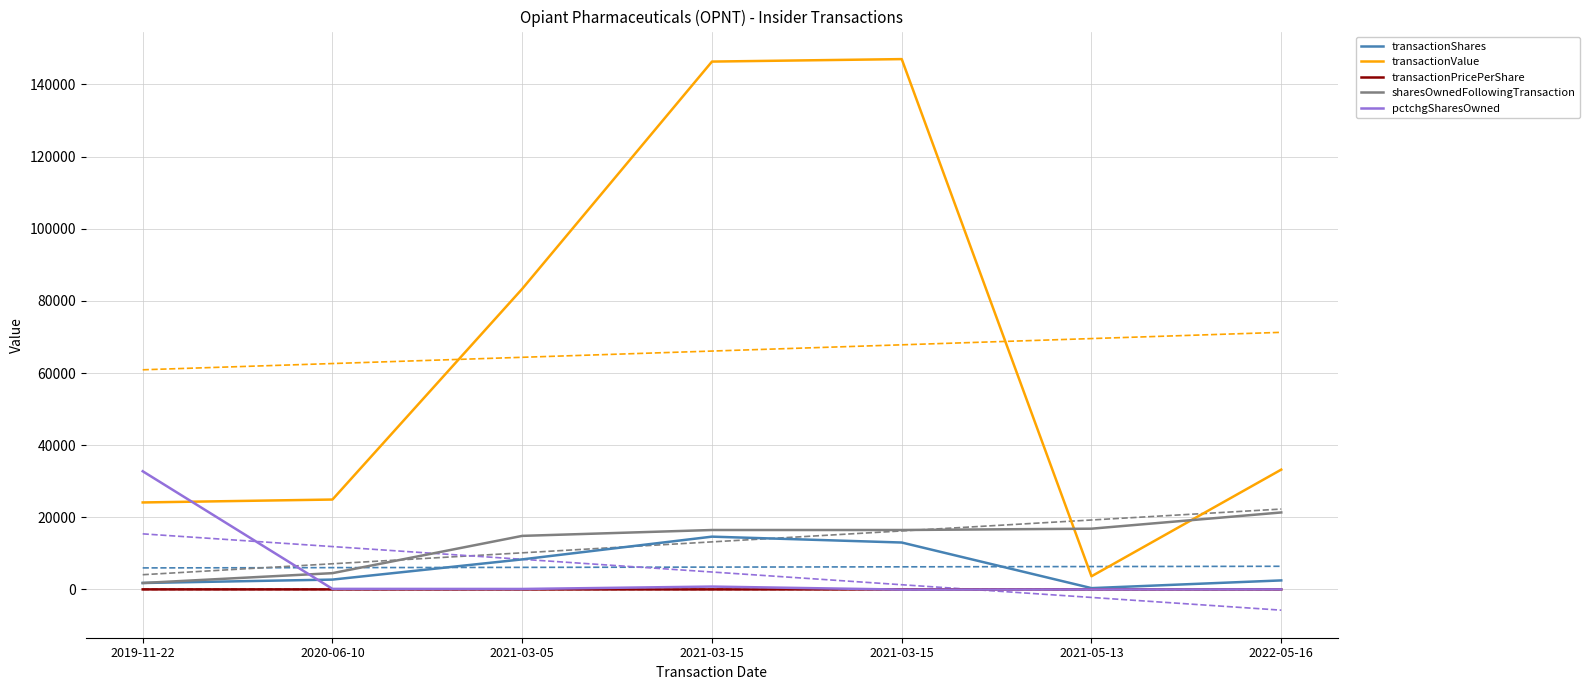

What is the value of the transactionValue point at the 2nd from the left?

24925.0